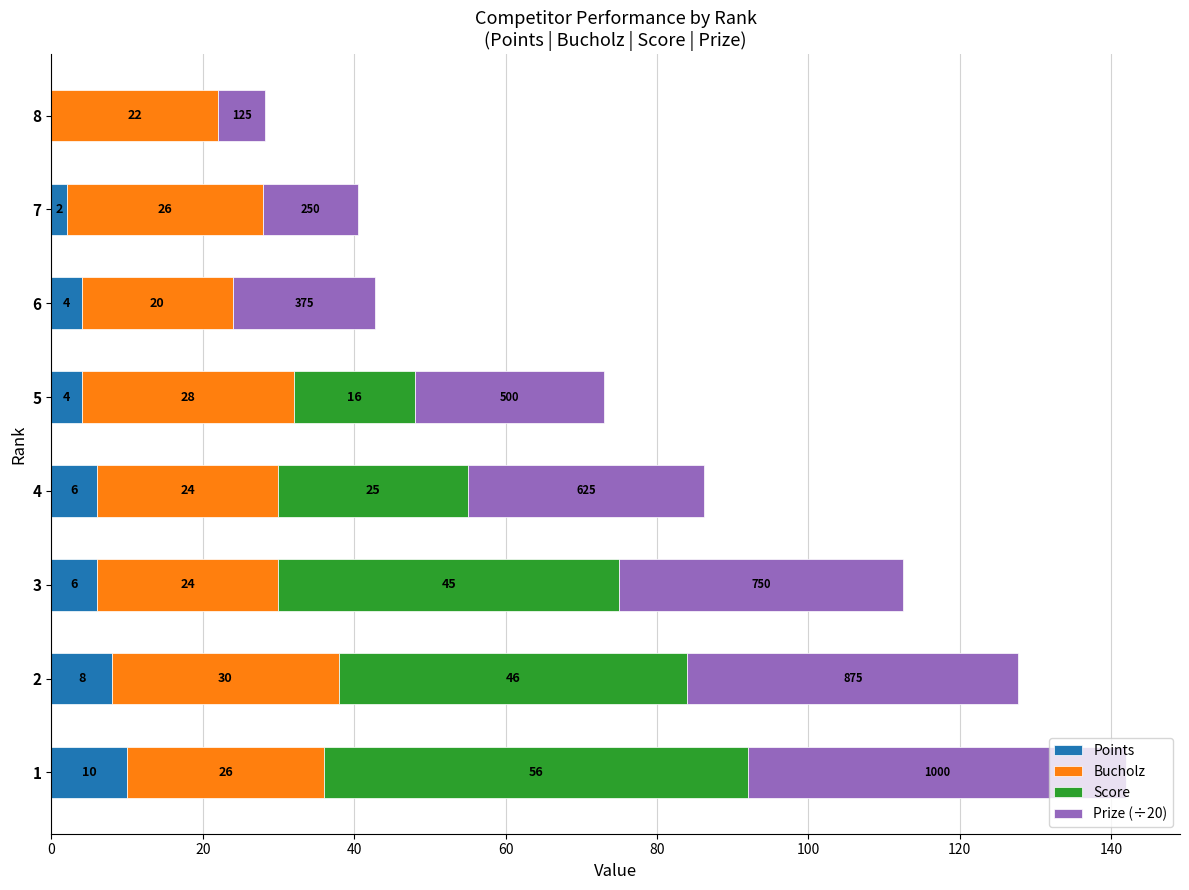

What is the total value across all series at 1?

142.0